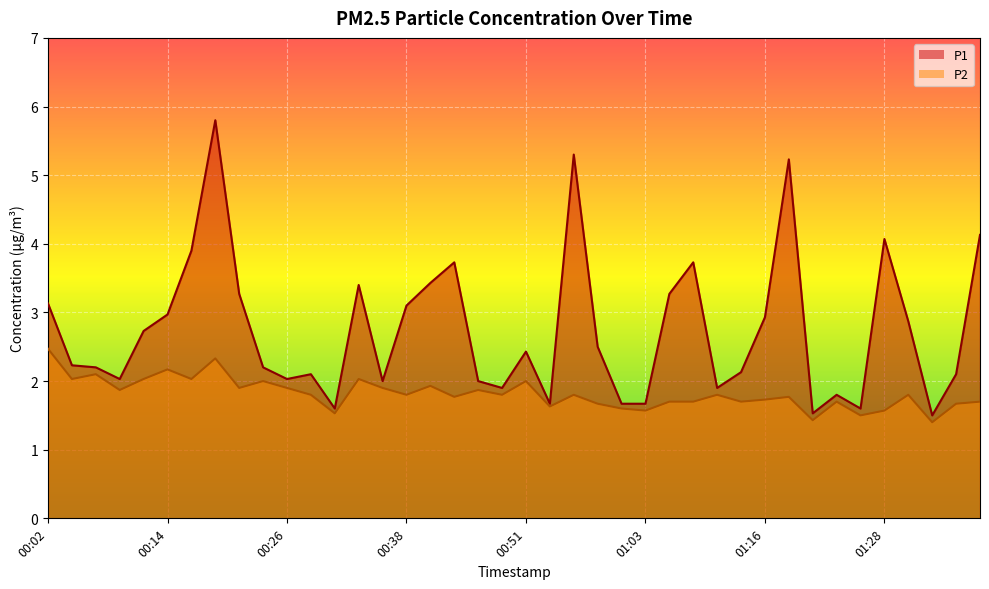

How many data points in P1 are above 2?

28